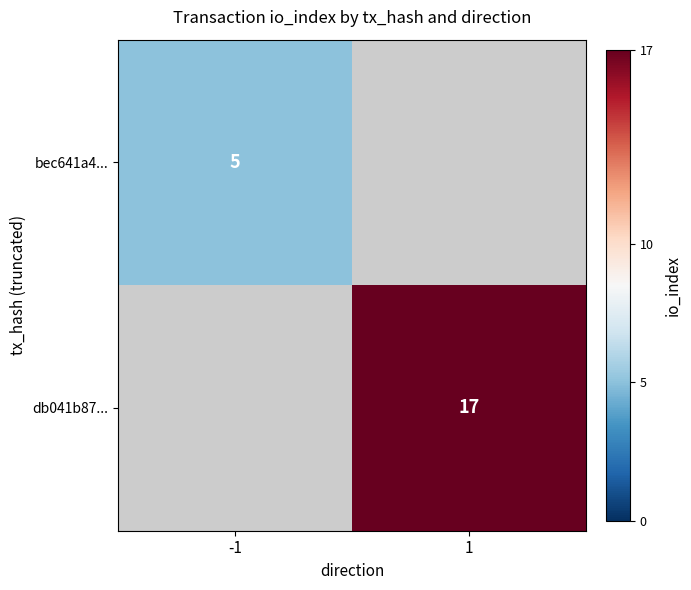

Is it true that bec641a4... equals 1 at -1?

False